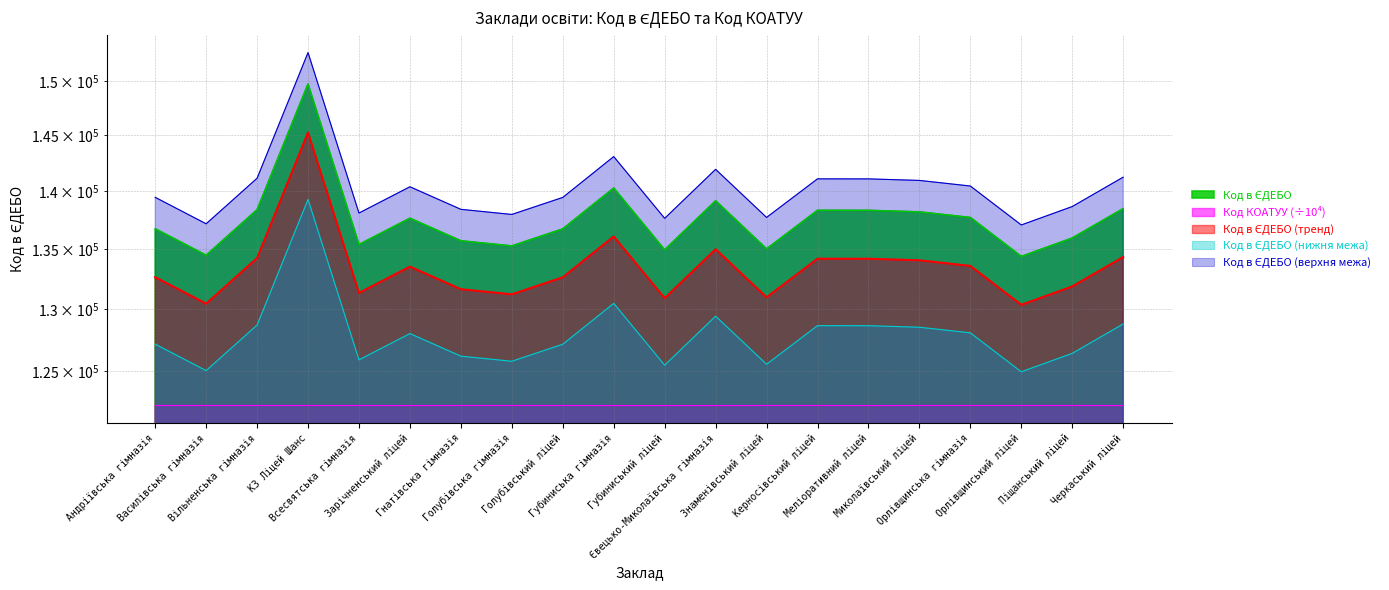

At which category does the chart reach its minimum across all series?

Зарічненський ліцей